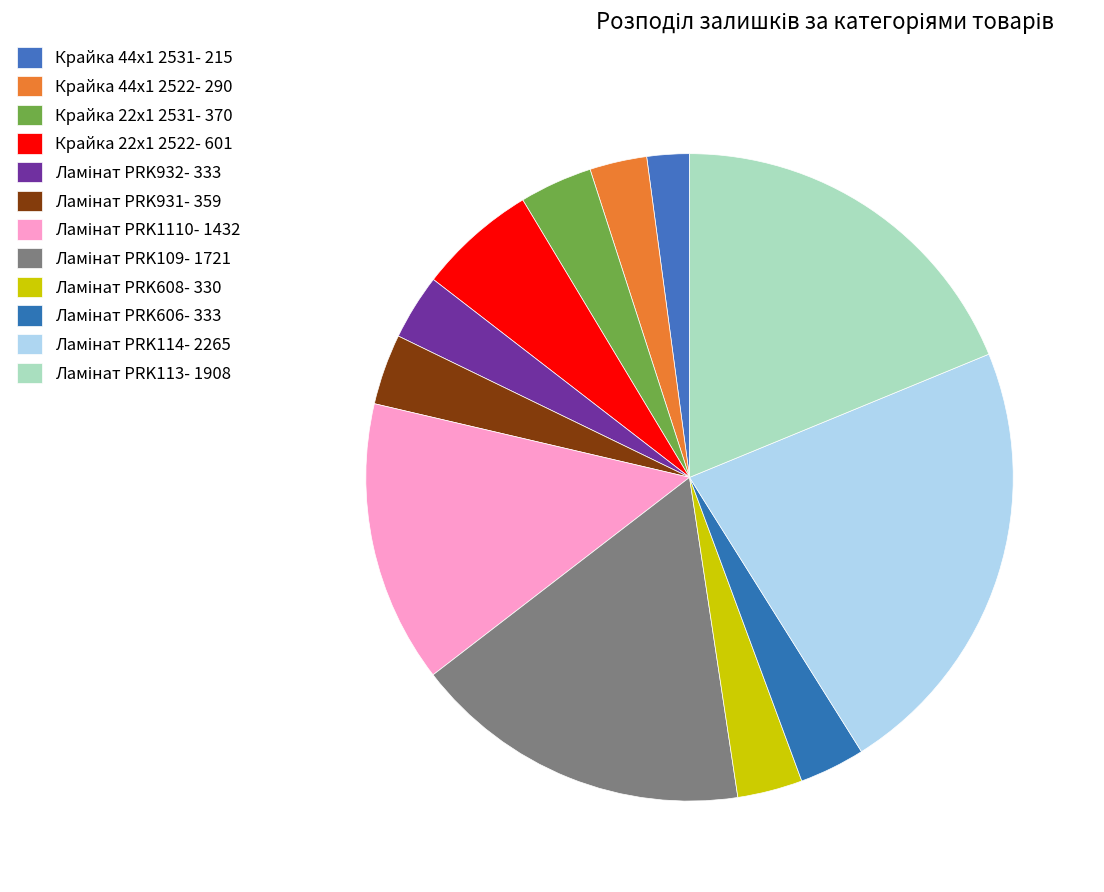

To the nearest percent, what is the average slice percentage?

8%